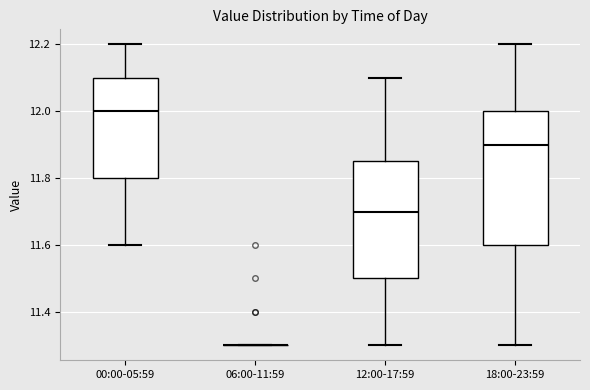

Reading left to right, read every box against the y-axis: the position of its median line, the range the box covers, and the ends of its whiskers. The values are not printed on the chart, so give them approximately, as read against the axis.

00:00-05:59: median 12.00, box 11.80 to 12.10, whiskers 11.60 to 12.20
06:00-11:59: box collapsed to a line at 11.30, whiskers 11.30 to 11.30
12:00-17:59: median 11.70, box 11.50 to 11.86, whiskers 11.30 to 12.10
18:00-23:59: median 11.90, box 11.60 to 12.00, whiskers 11.30 to 12.20